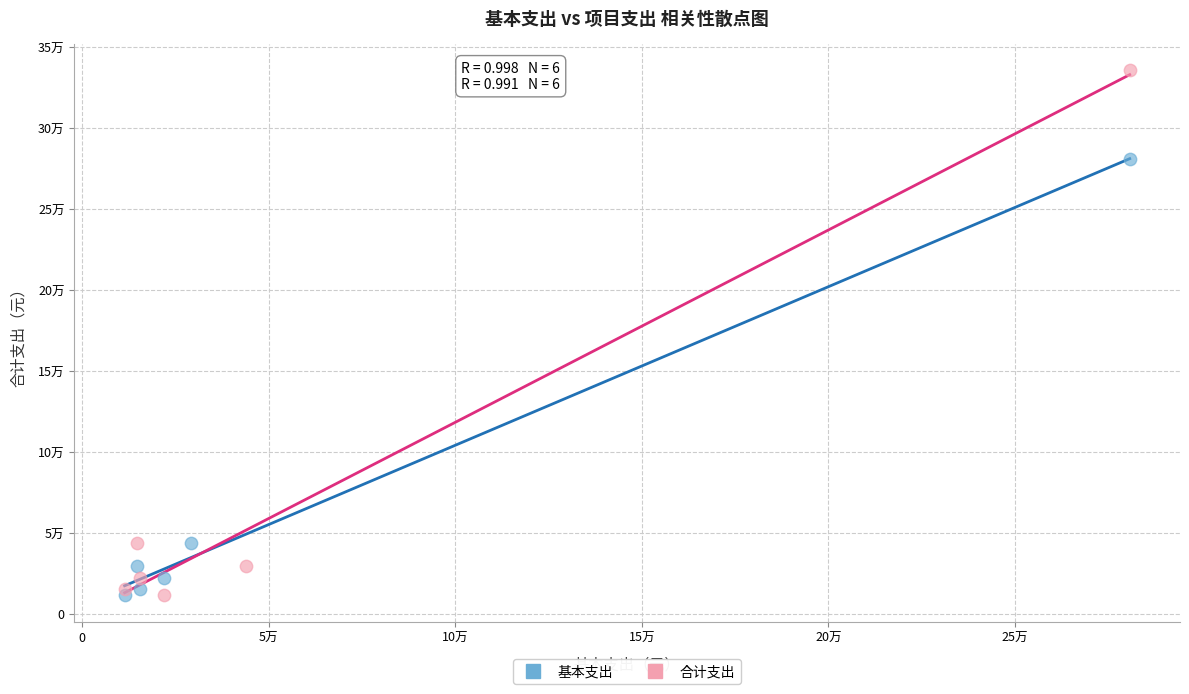

What are all the series names shown in the legend?

基本支出, 合计支出